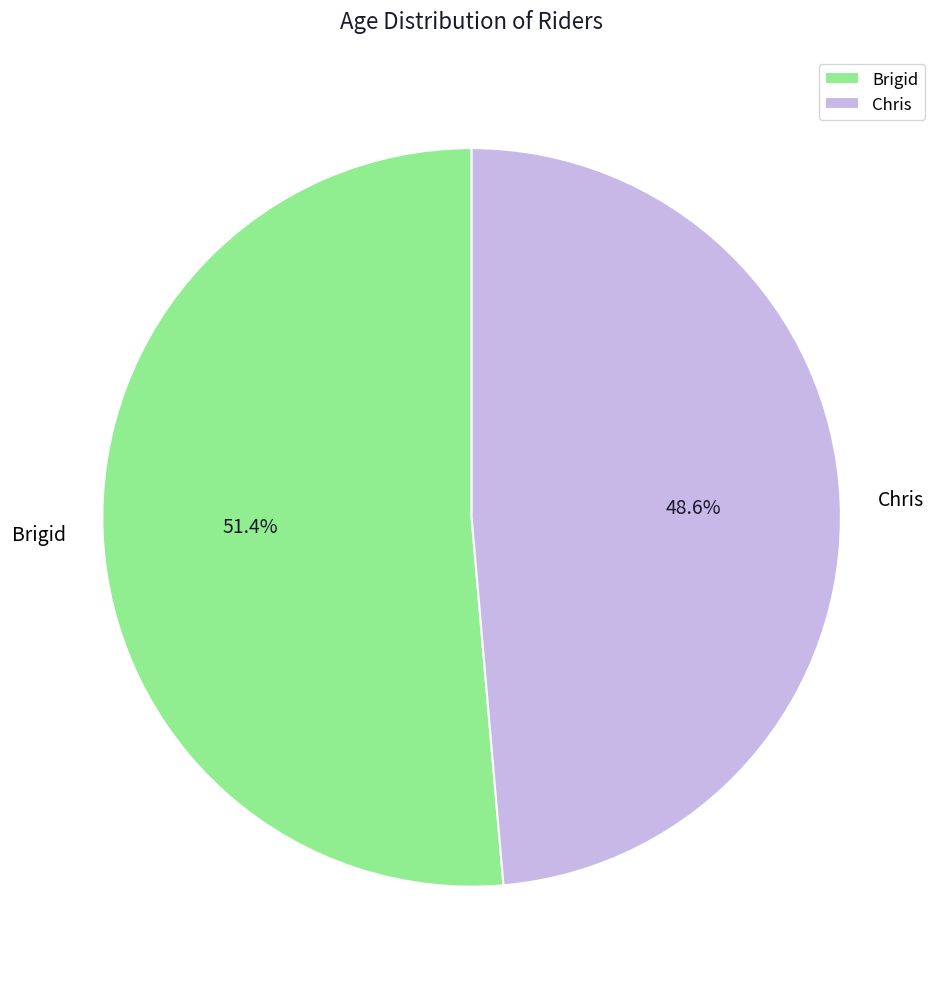

To the nearest percent, what is the average slice percentage?

50%